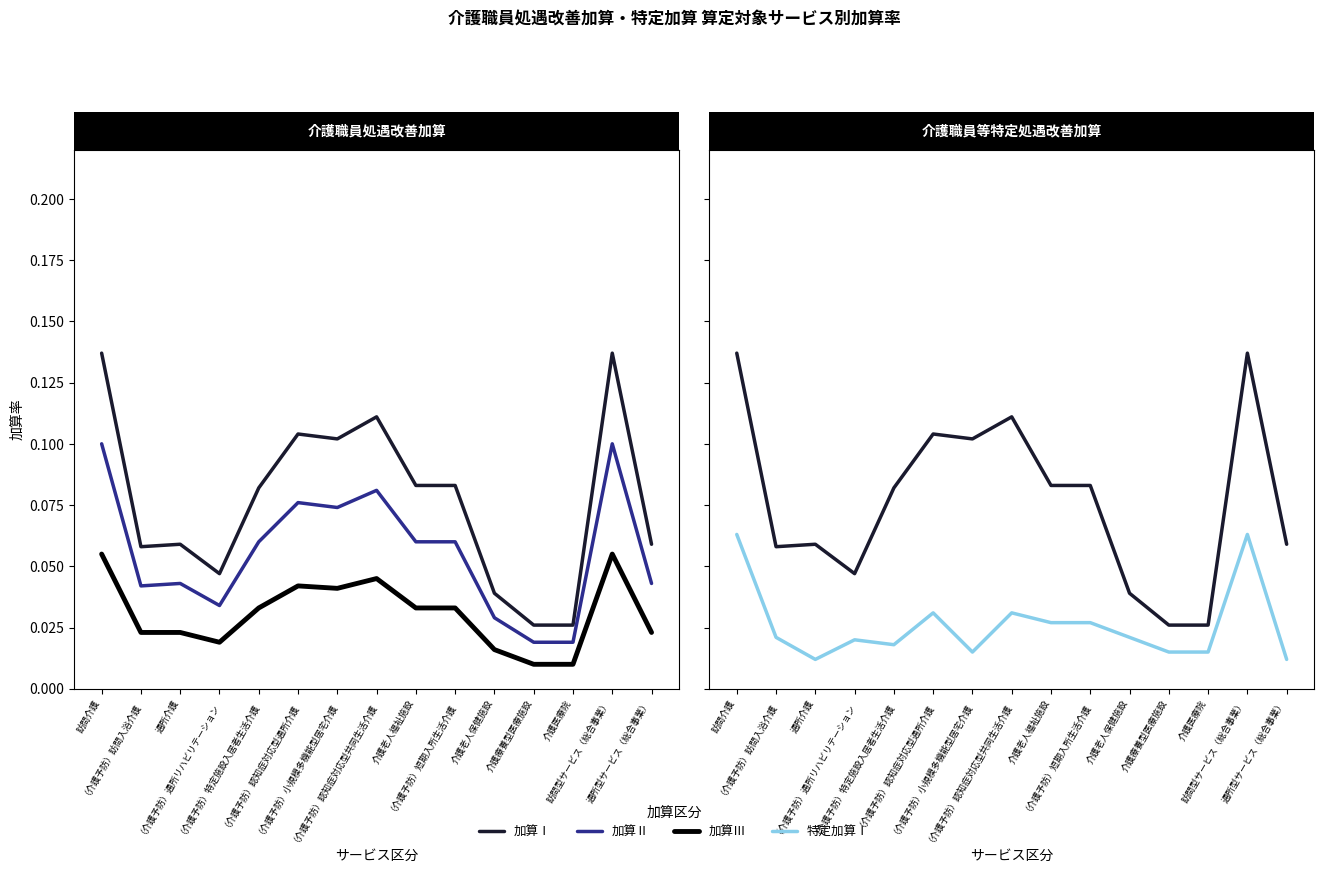

Read the 加算Ⅰ value at （介護予防）認知症対応型共同生活介護.

0.1